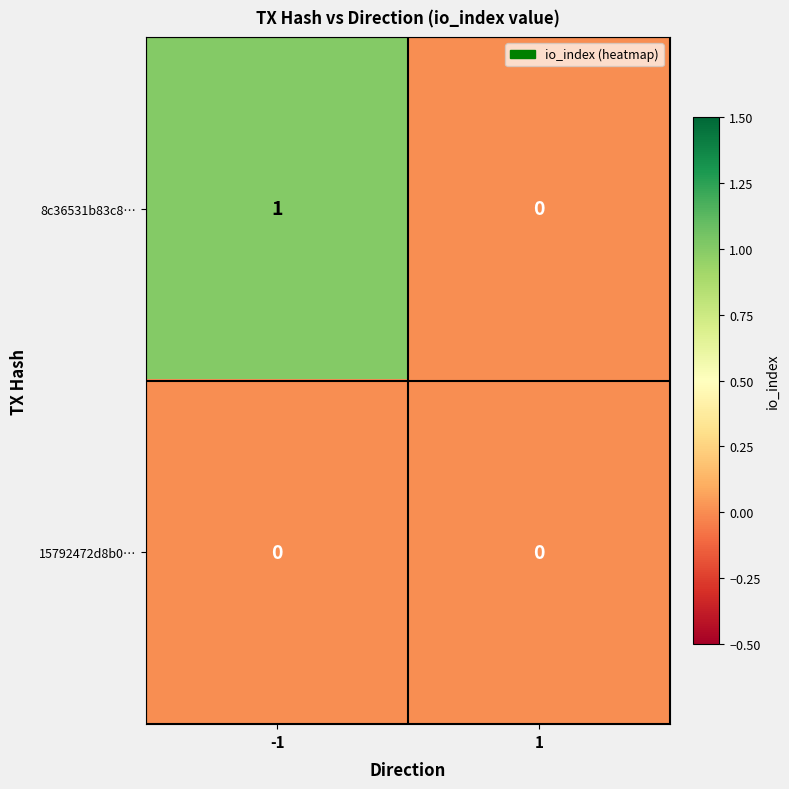

Is it true that 8c36531b83c8… equals 0 at 1?

True